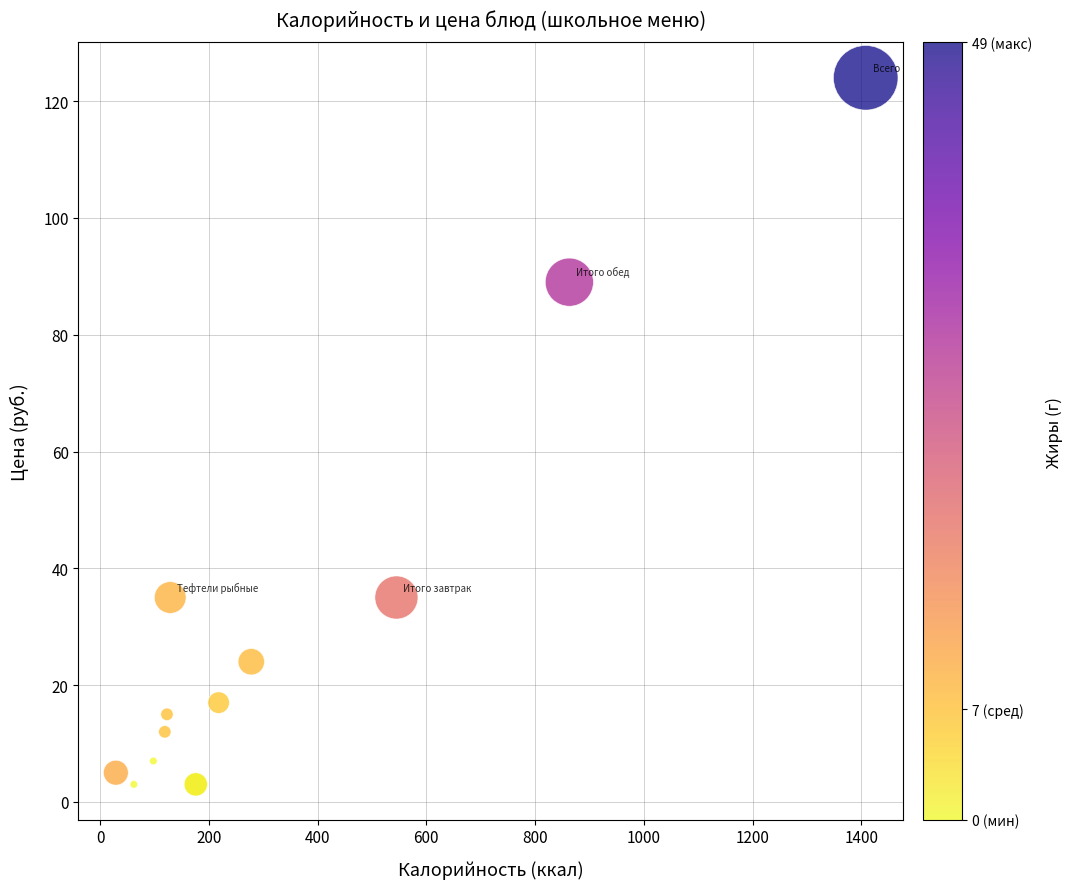

What Y value in the scatter plot is closest to 63?

89